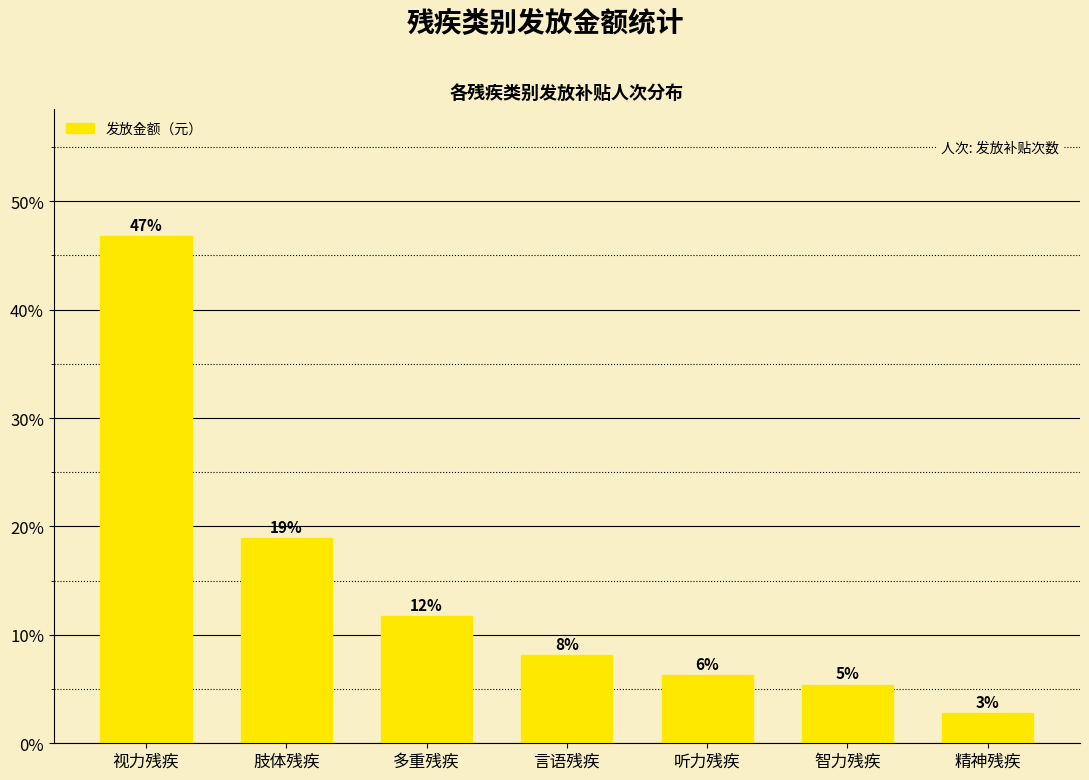

List the labels in order of value, largest first.

视力残疾, 肢体残疾, 多重残疾, 言语残疾, 听力残疾, 智力残疾, 精神残疾